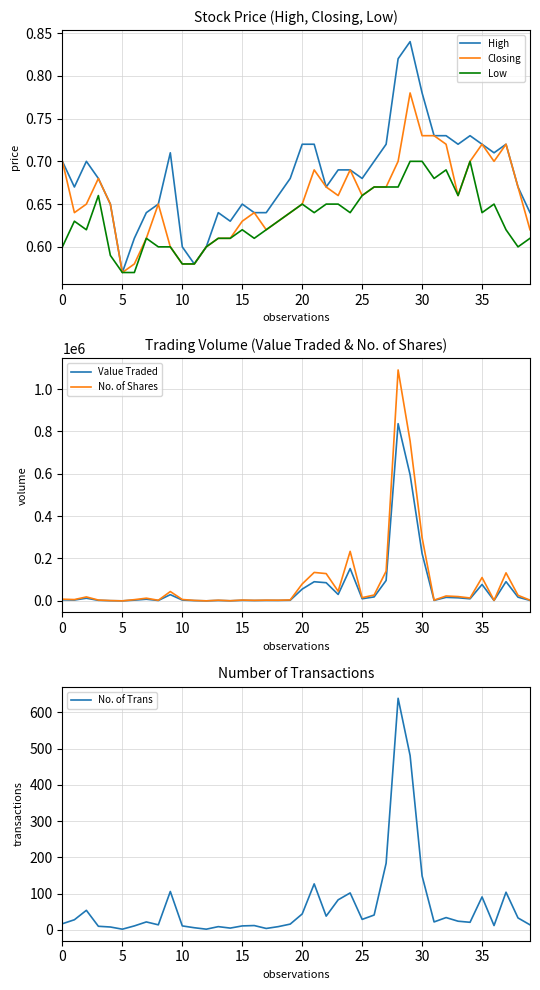

What are all the series names shown in the legend?

High, Closing, Low, Value Traded, No. of Shares, No. of Trans